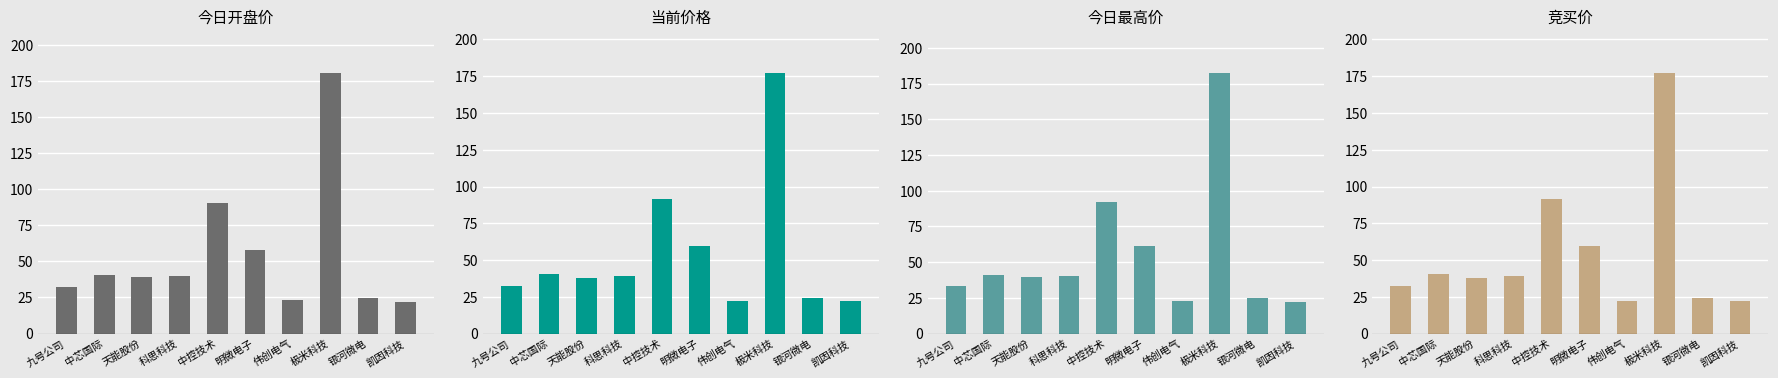

Which series has the largest total across all categories?

今日最高价